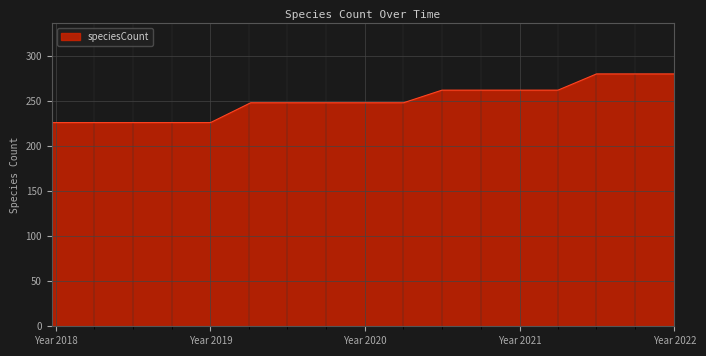

What is the maximum value shown in the chart?

280